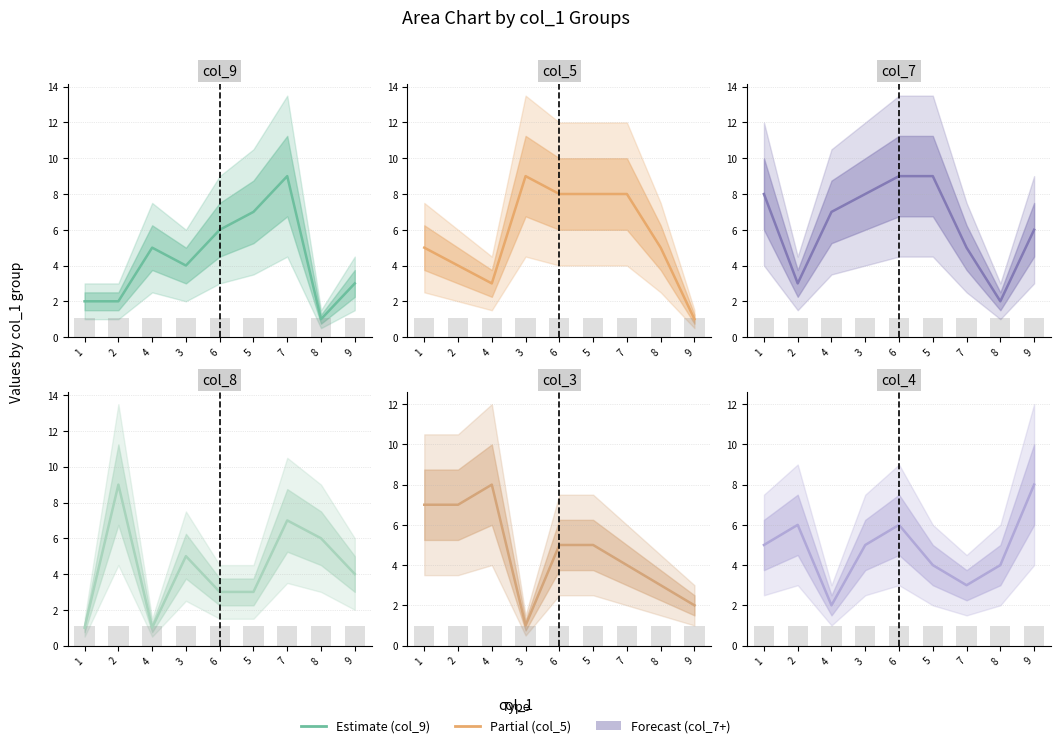

What position from the left is 4?

3